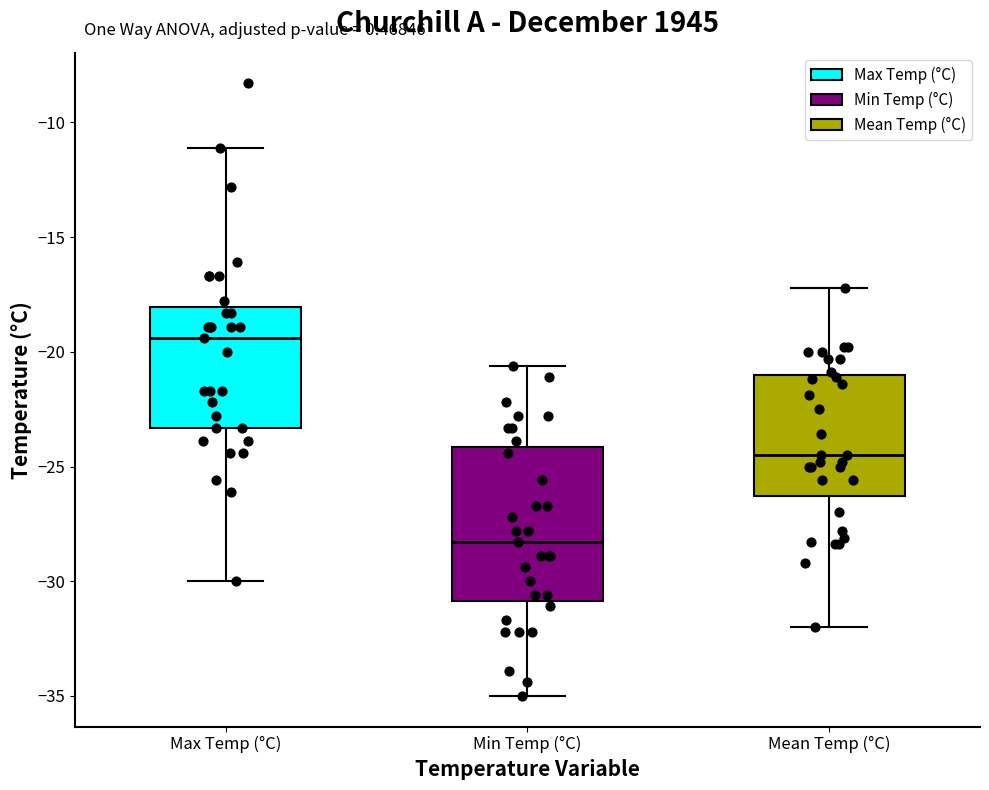

Reading left to right, read every box against the y-axis: the position of its median line, the range the box covers, and the ends of its whiskers. The values are not printed on the chart, so give them approximately, as read against the axis.

Max Temp (°C): median -19.5, box -23.5 to -18.0, whiskers -30.0 to -11.0
Min Temp (°C): median -28.5, box -31.0 to -24.0, whiskers -35.0 to -20.5
Mean Temp (°C): median -24.5, box -26.5 to -21.0, whiskers -32.0 to -17.0